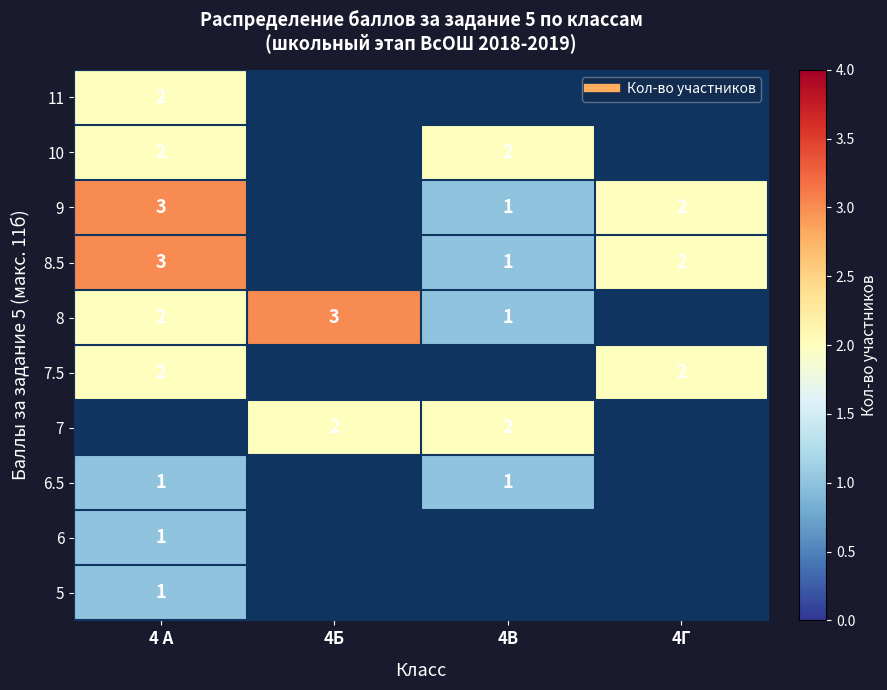

The value of 8 at 4В is 0.4. True or false?

False